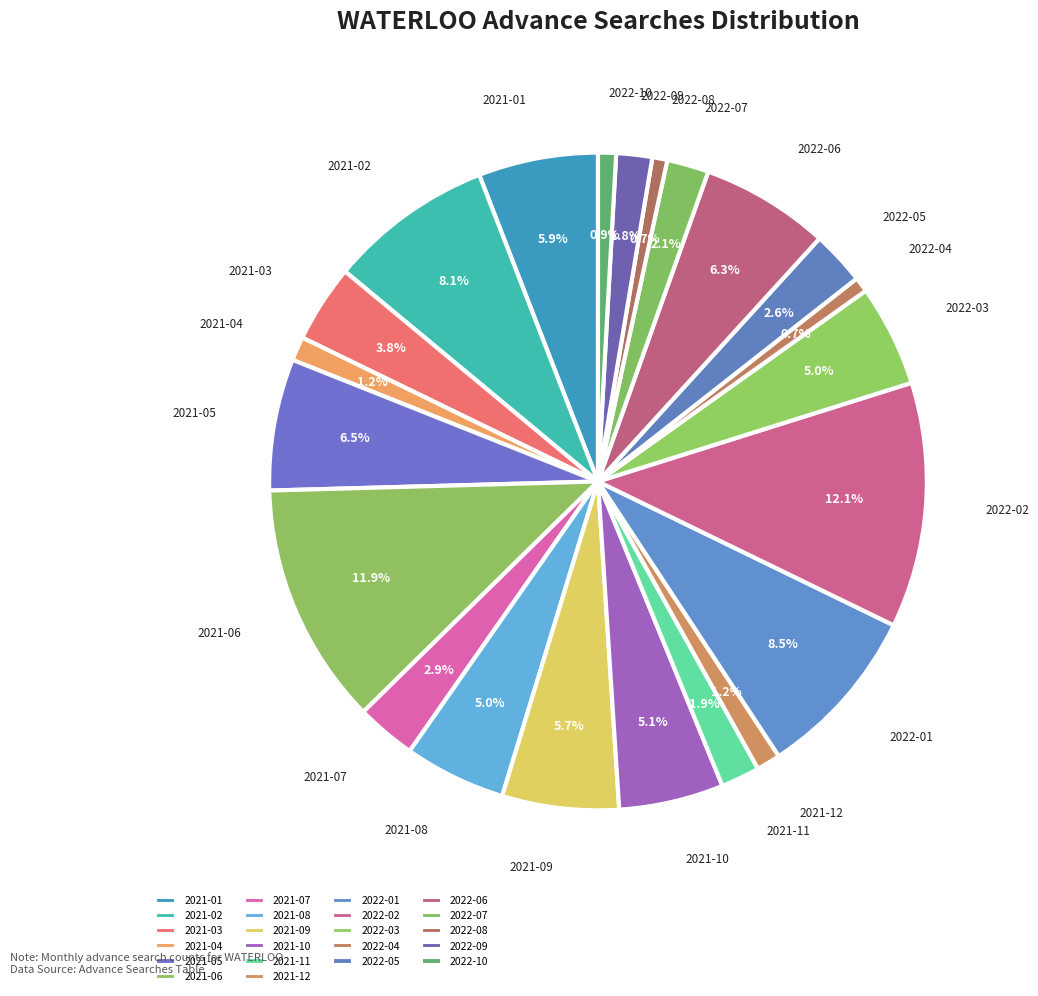

How many segments does this pie chart have?

22